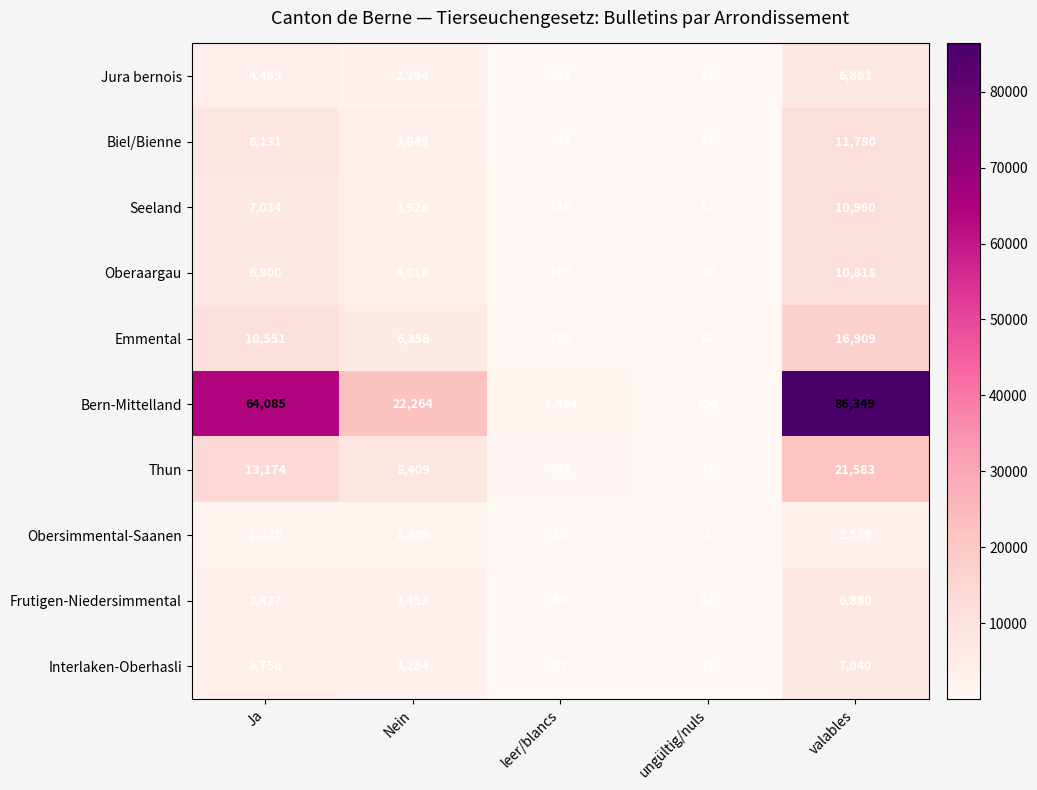

At how many categories does at least one series exceed 67749?

1